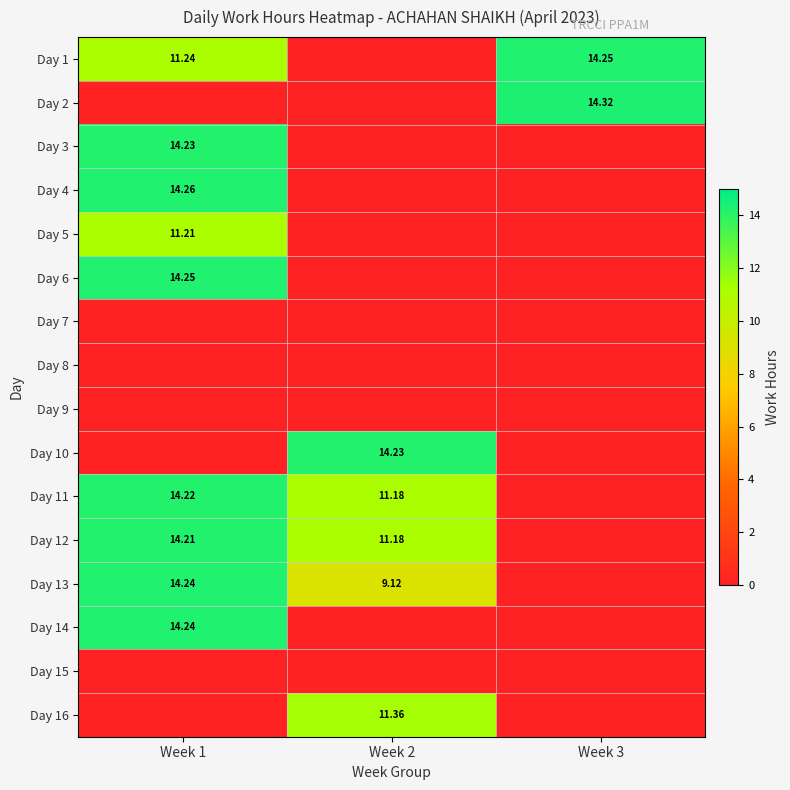

What is the sum of all Day 3 values?

14.2